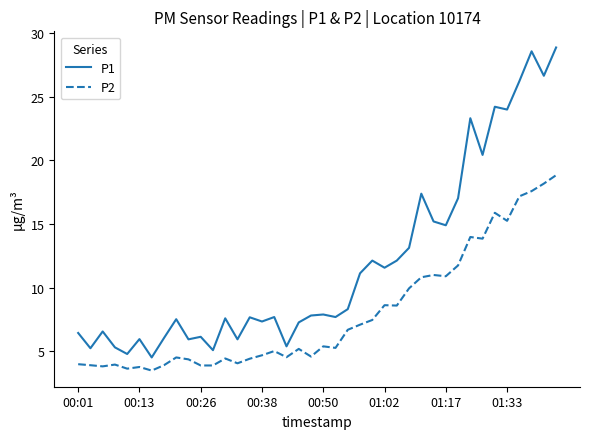

True or false: P1 and P2 intersect in this chart.

False